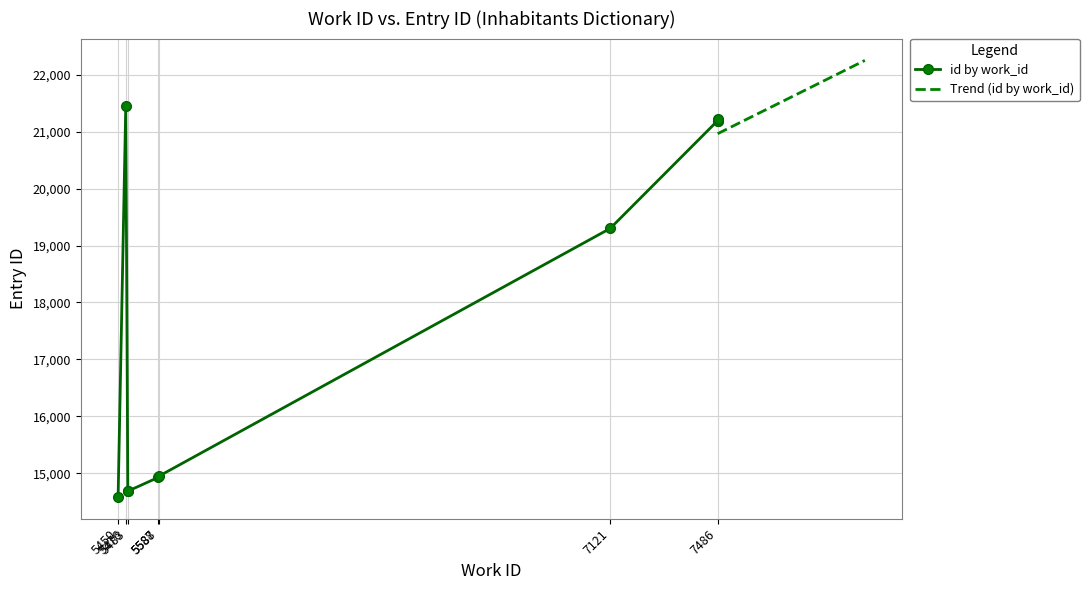

What is the sum of the values at 7486 and 5450?

35801